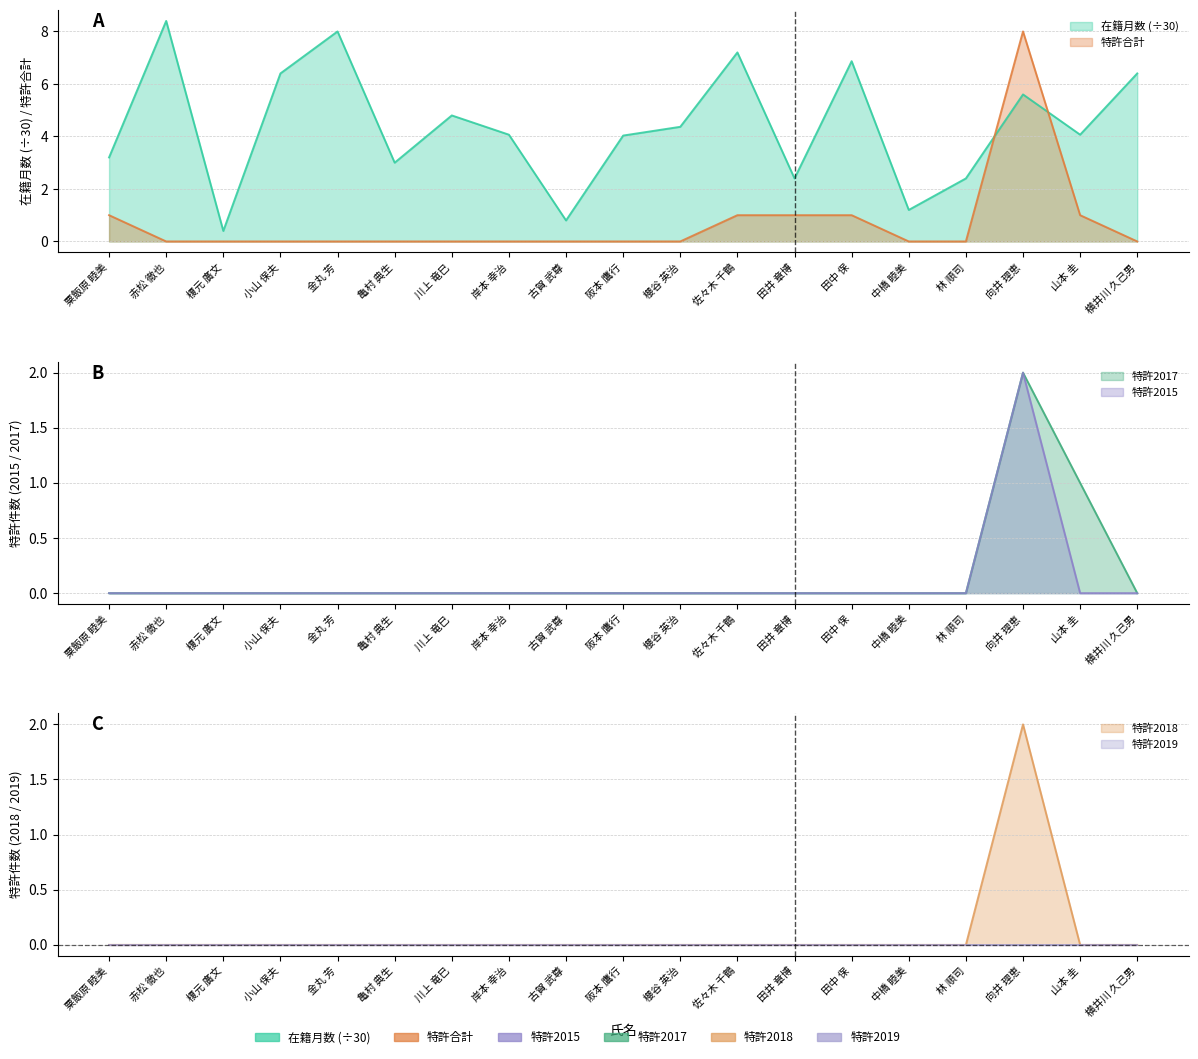

How many values in the 在籍月数 series exceed 4?

12